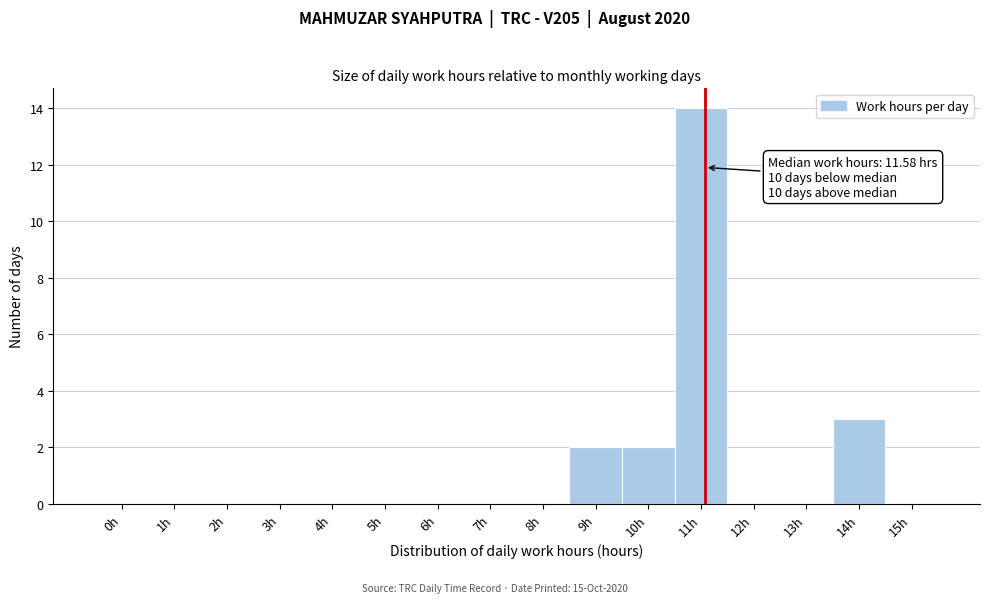

Reading right to left, transcribe all the data shown in this chart.

15h=0	14h=3	13h=0	12h=0	11h=14	10h=2	9h=2	8h=0	7h=0	6h=0	5h=0	4h=0	3h=0	2h=0	1h=0	0h=0